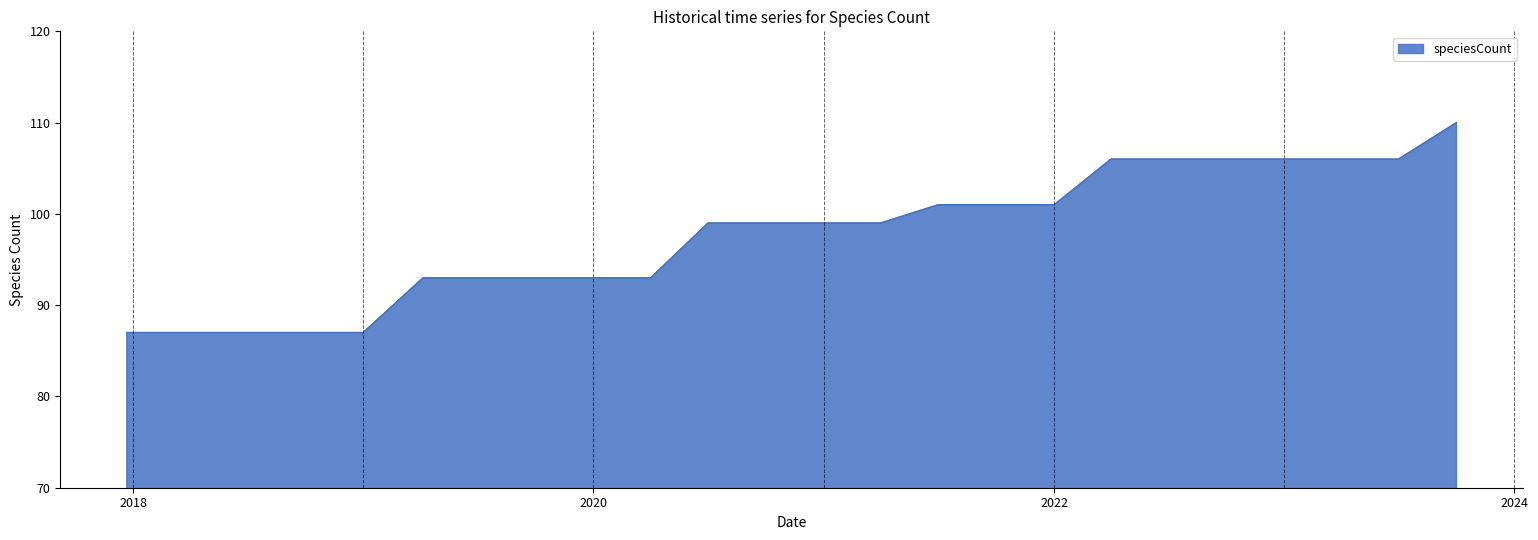

Reading left to right, extract all data points from this chart.

87	87	87	87	87	93	93	93	93	93	99	99	99	99	101	101	101	106	106	106	106	106	106	110